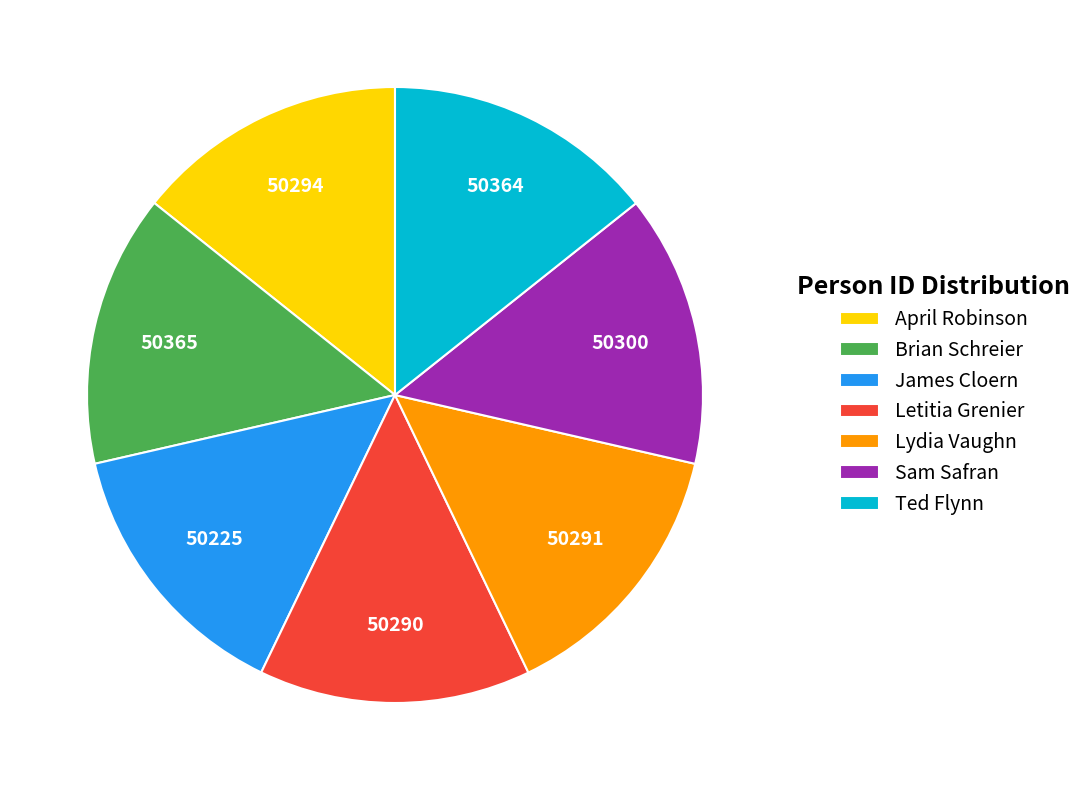

Is it true that Ted Flynn is 14% of the pie?

True